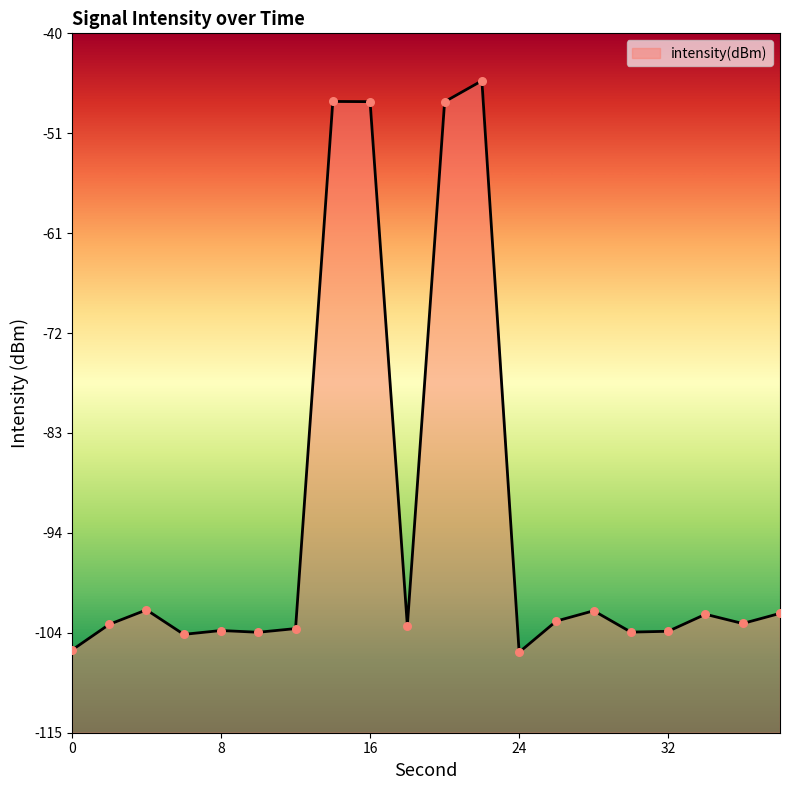

Between 12 and 22, which is larger?

22